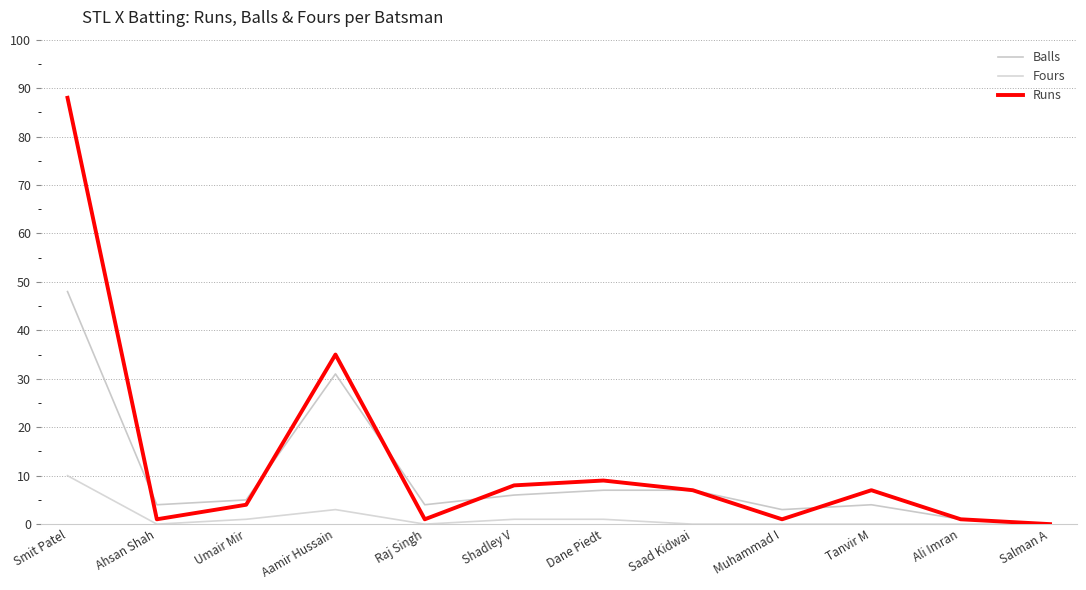

Reading right to left, list all the values displayed in this chart.

Balls: 0	1	4	3	7	7	6	4	31	5	4	48
Fours: 0	0	0	0	0	1	1	0	3	1	0	10
Runs: 0	1	7	1	7	9	8	1	35	4	1	88